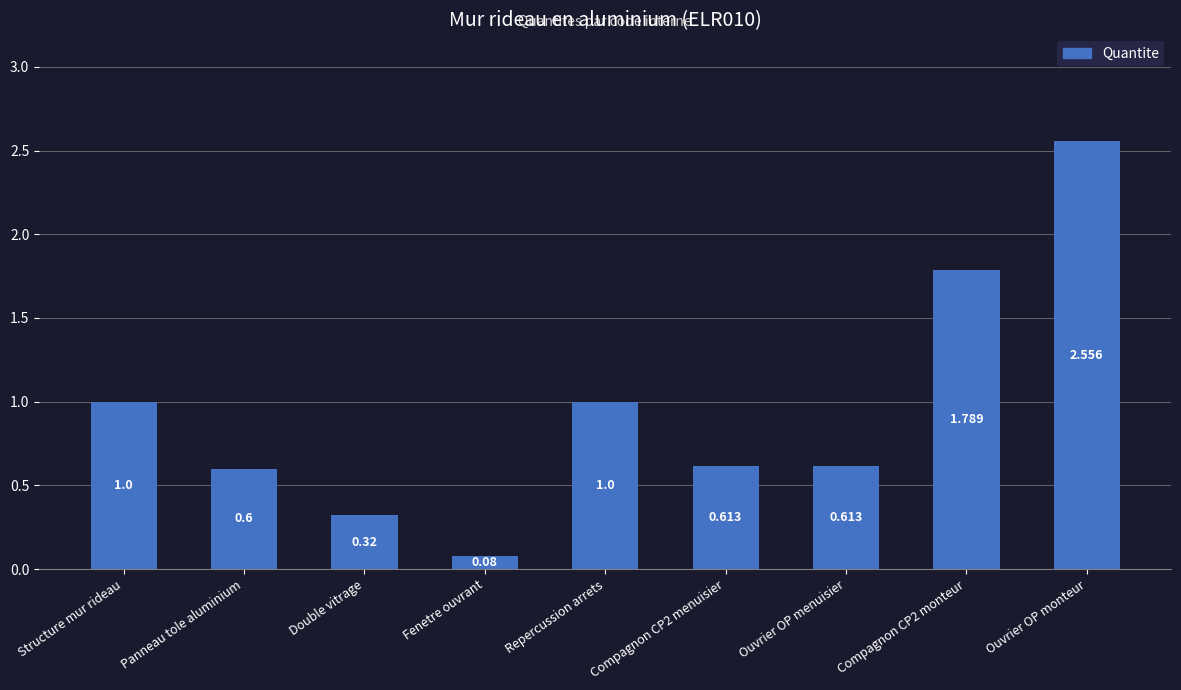

Between Double vitrage and Ouvrier OP menuisier, which is larger?

Ouvrier OP menuisier